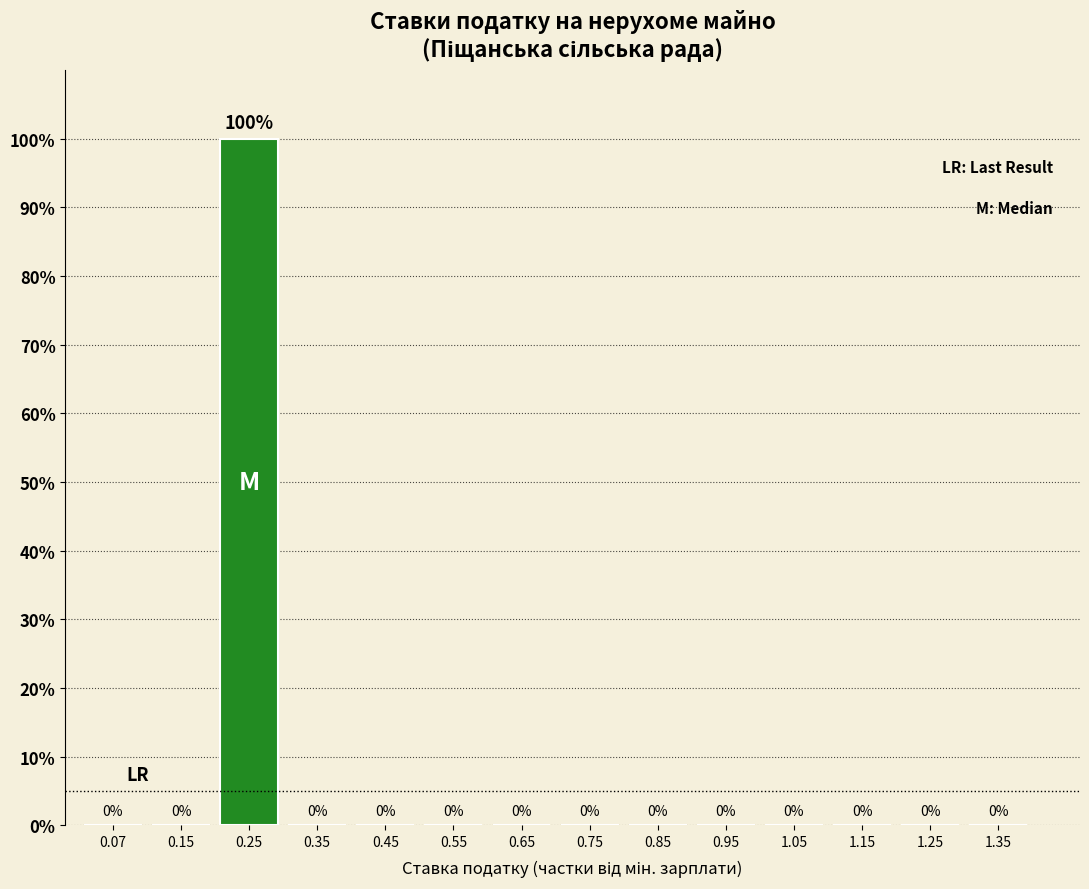

Reading left to right, extract all data points from this chart.

0.07=0	0.15=0	0.25=100	0.35=0	0.45=0	0.55=0	0.65=0	0.75=0	0.85=0	0.95=0	1.05=0	1.15=0	1.25=0	1.35=0